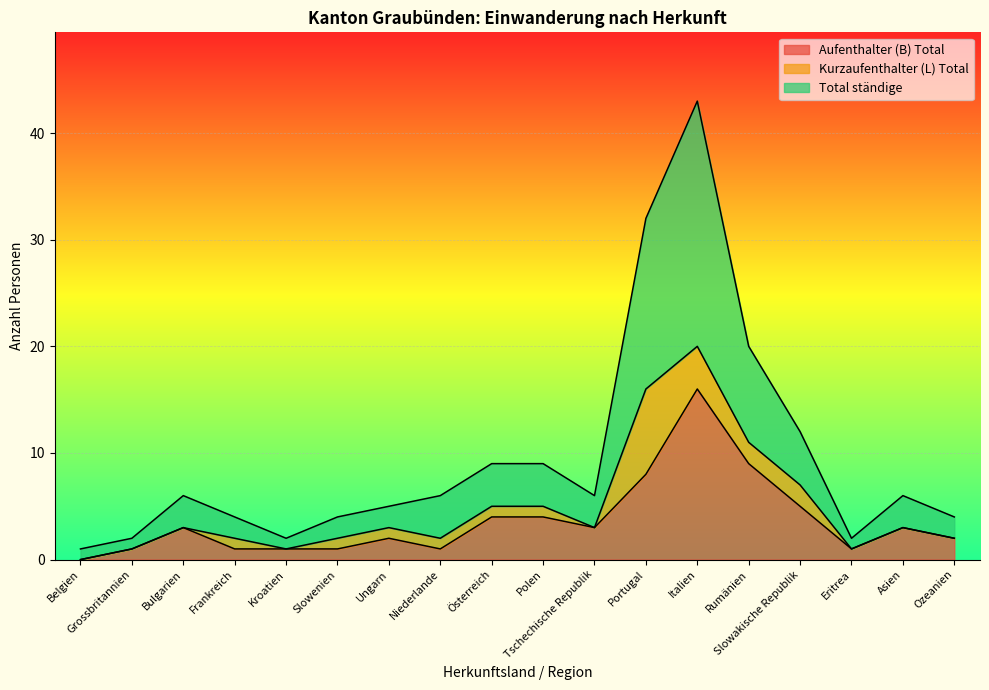

Where is the first local minimum for Total ständige?

Kroatien